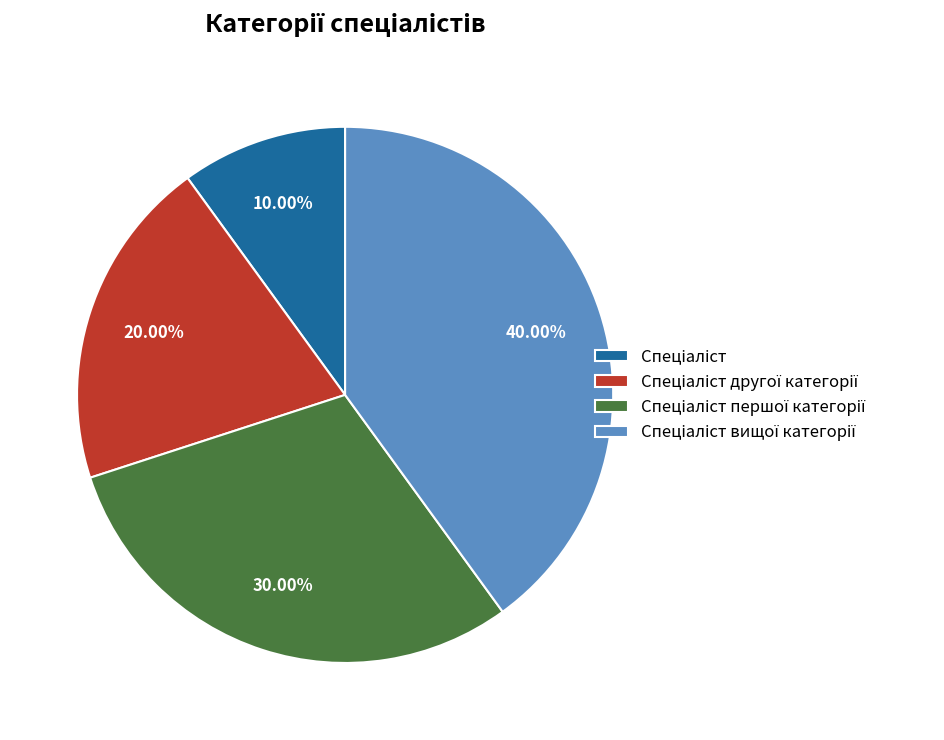

Is there any slice that represents more than half of the pie?

No